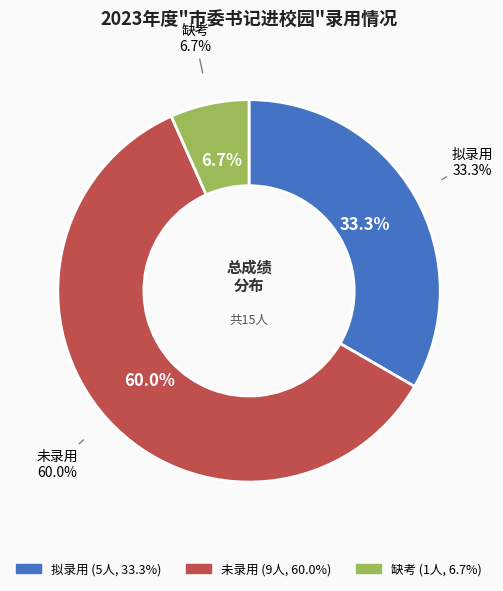

To the nearest percent, what is the combined percentage of 未录用 and 缺考?

67%